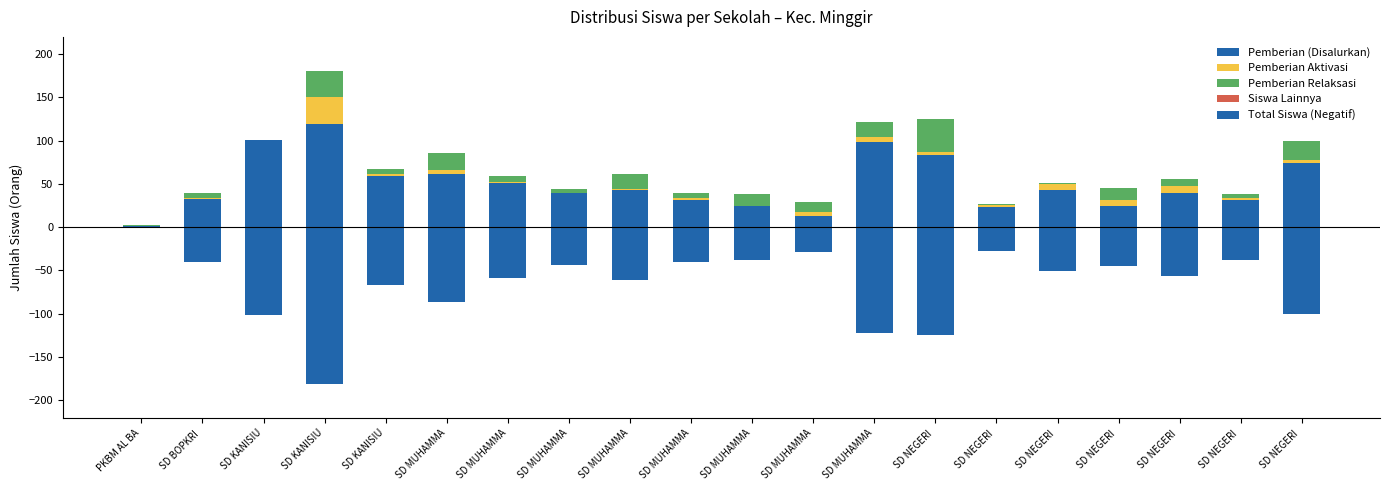

How many positive values does the Pemberian Relaksasi series have?

19